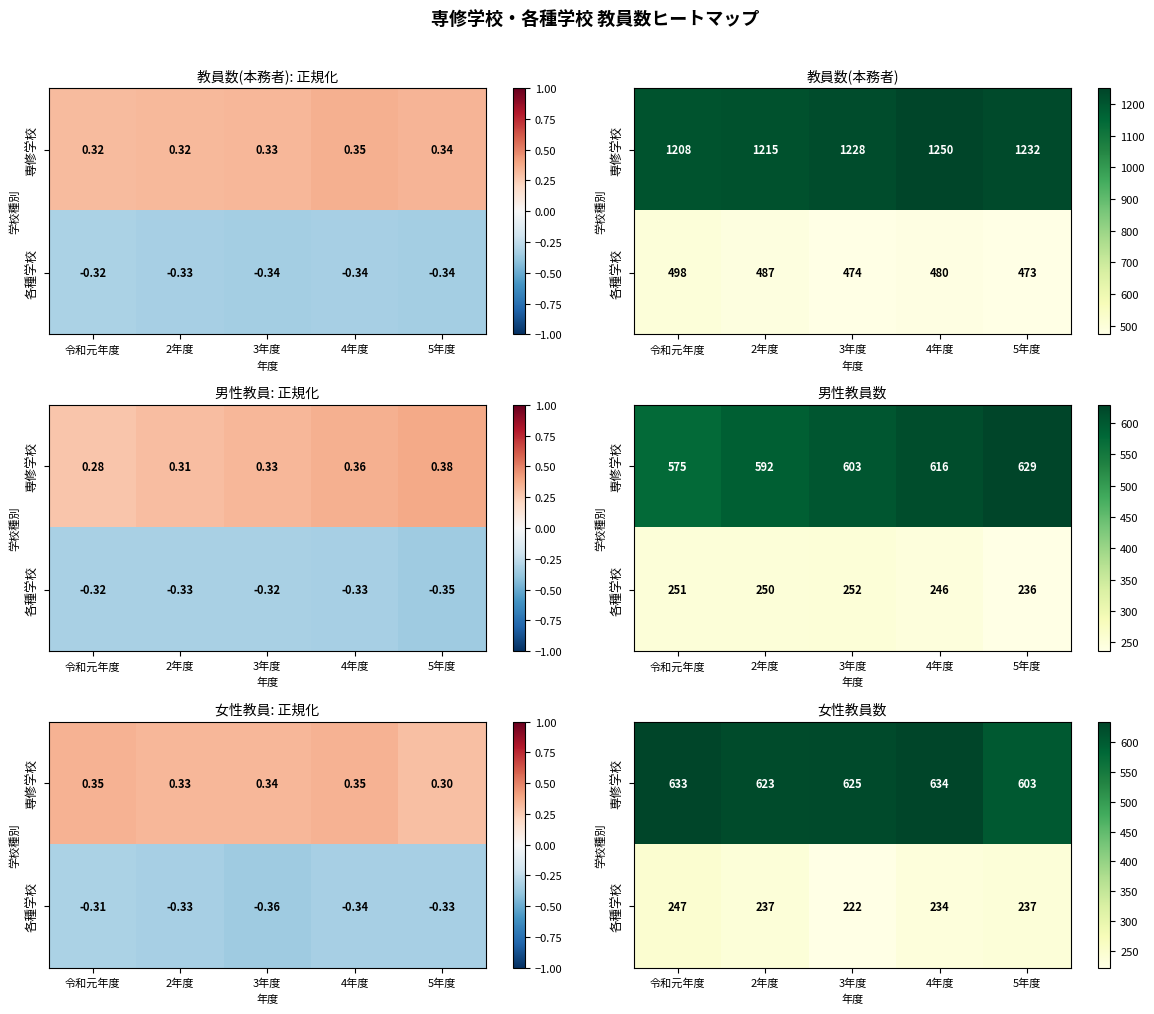

Which label corresponds to the smallest value in the chart?

3年度